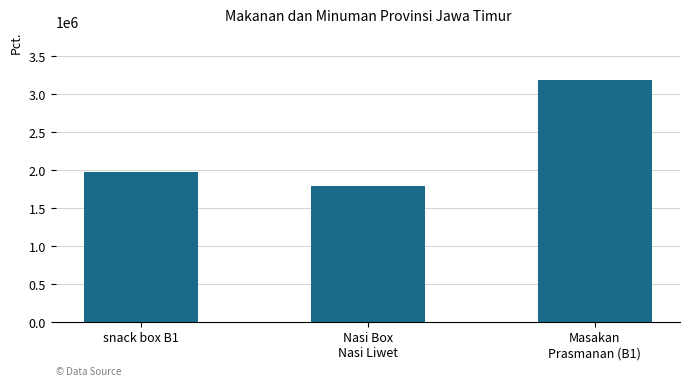

Is it true that the value at snack box B1 is 1980000?

True